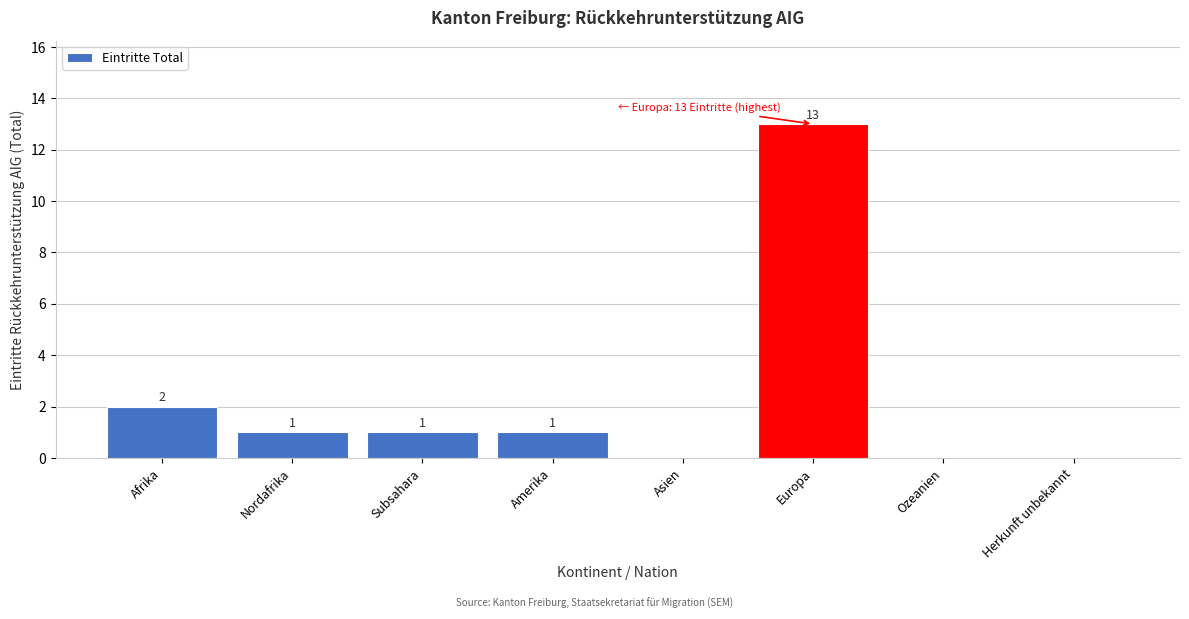

Reading right to left, what are all the values shown in this chart?

Herkunft unbekannt=0	Ozeanien=0	Europa=13	Asien=0	Amerika=1	Subsahara=1	Nordafrika=1	Afrika=2